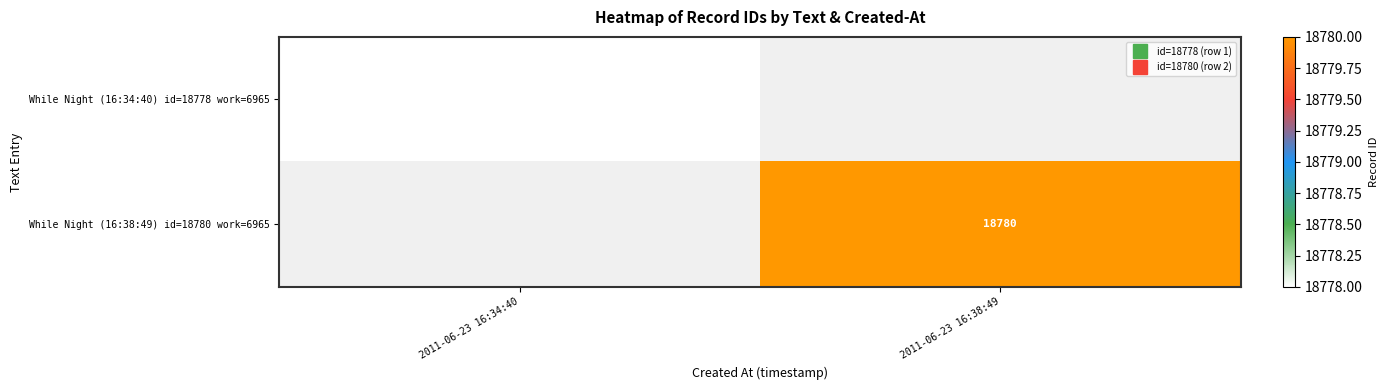

The value of While Night (16:38:49) id=18780 work=6965 at 2011-06-23 16:38:49 is 18780.0. True or false?

True